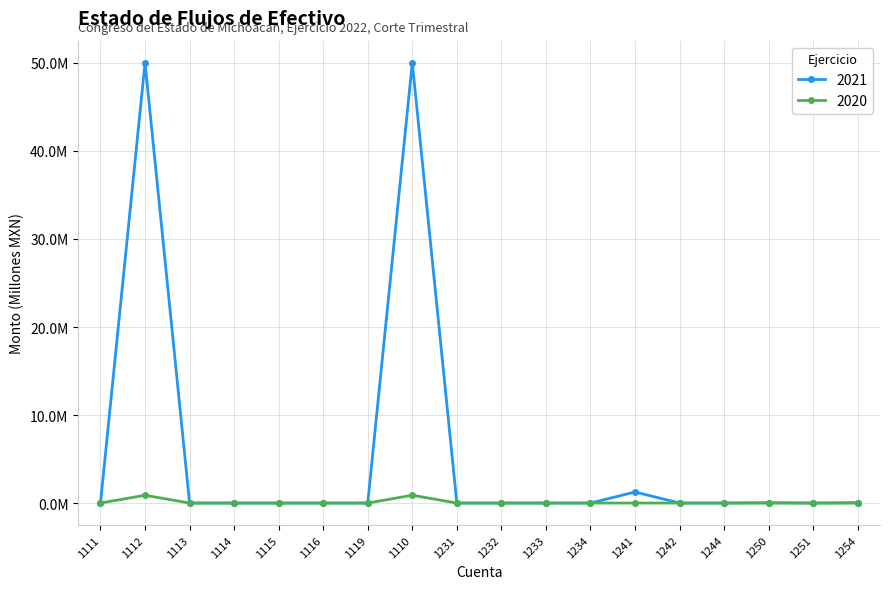

What are all the series names shown in the legend?

2021, 2020